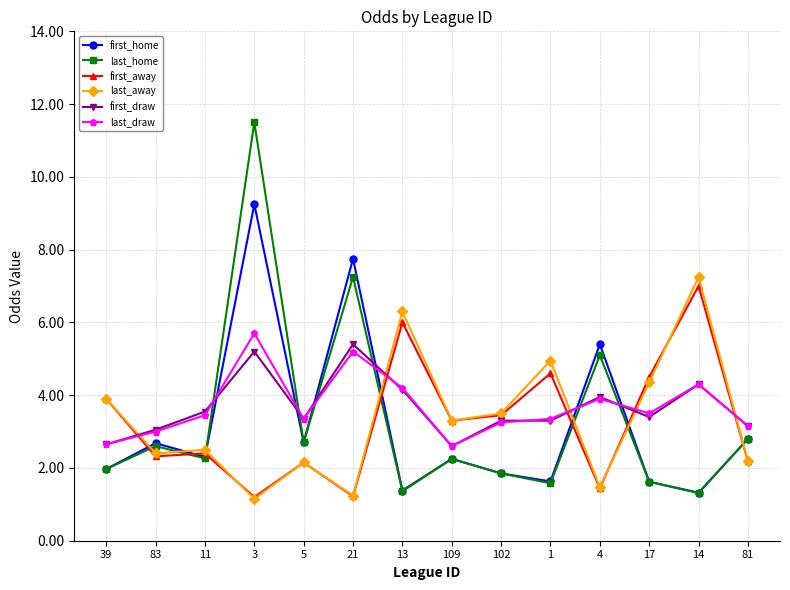

Where do first_home and last_draw first cross each other?

11 and 3